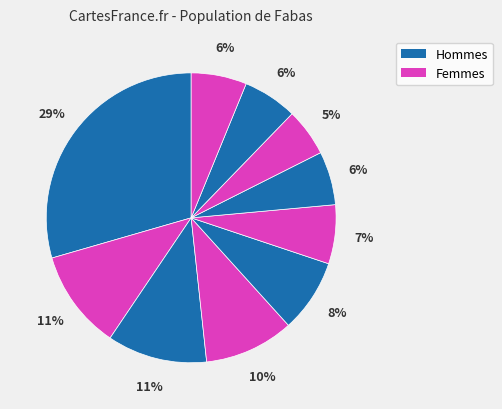

Is there a majority slice in this chart?

No